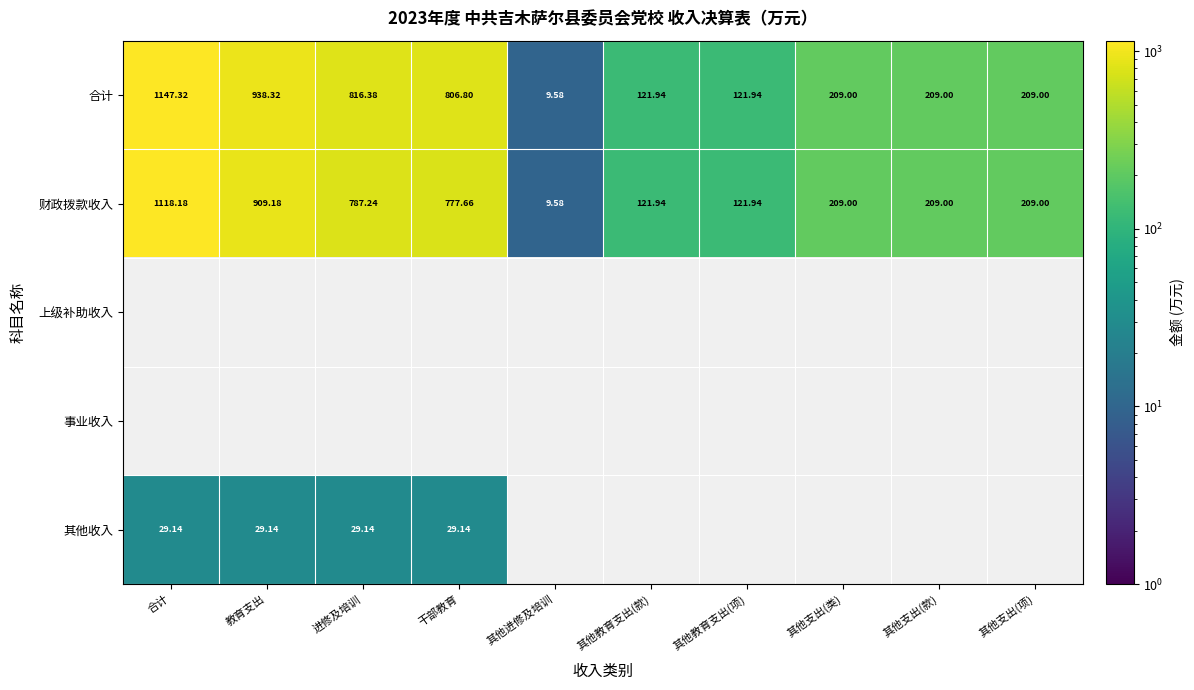

Is the value of 财政拨款收入 at 合计 greater than the value of 其他收入 at 进修及培训?

Yes